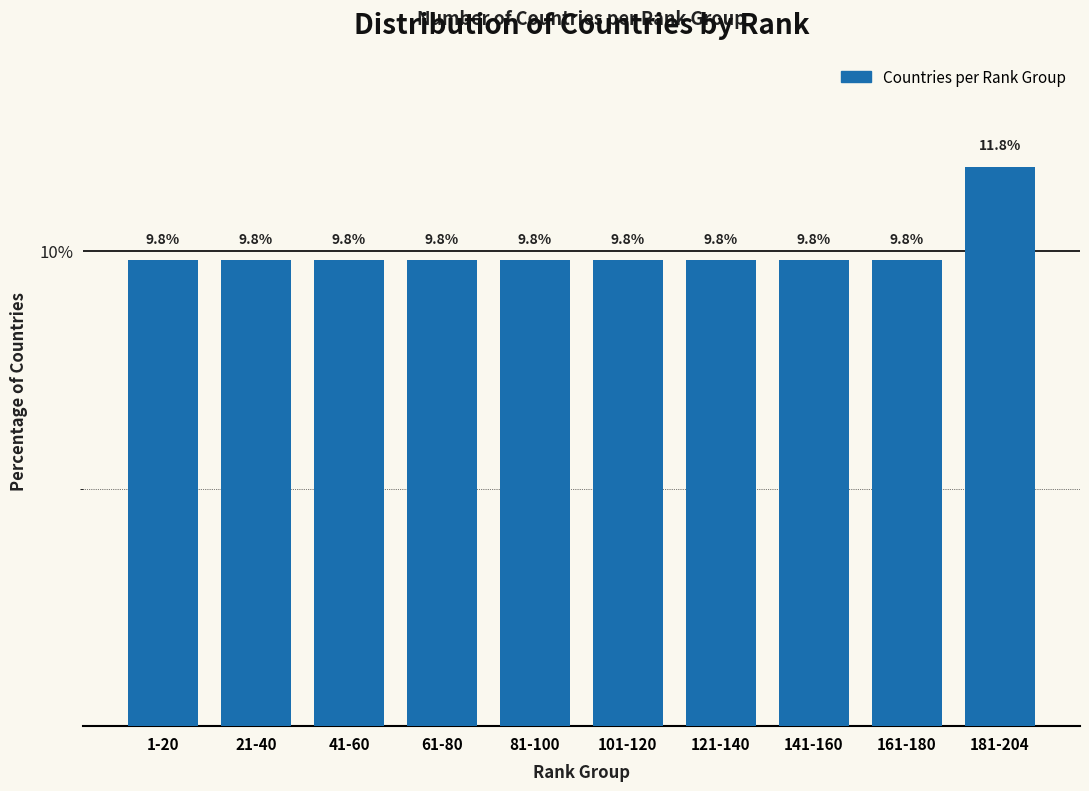

Reading left to right, transcribe all the data shown in this chart.

9.8	9.8	9.8	9.8	9.8	9.8	9.8	9.8	9.8	11.8